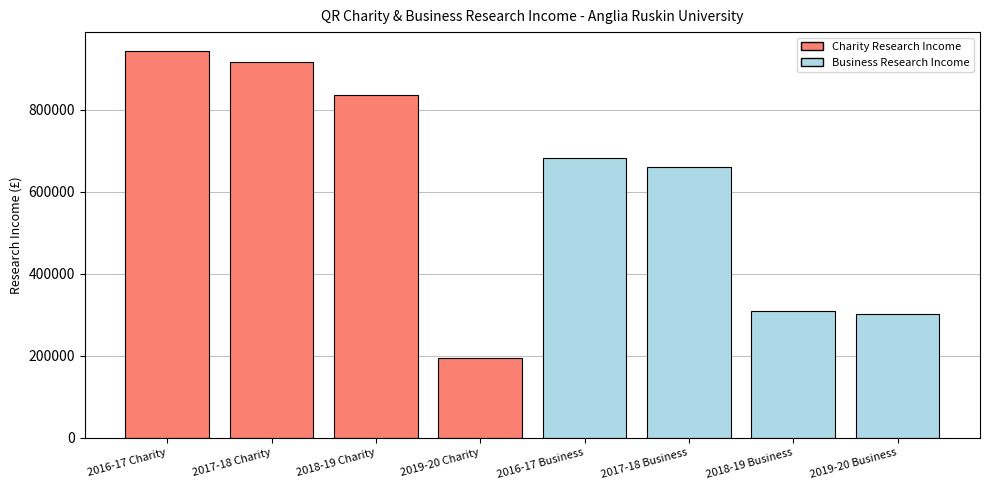

Where does the data first go above 682000?

2016-17 Charity